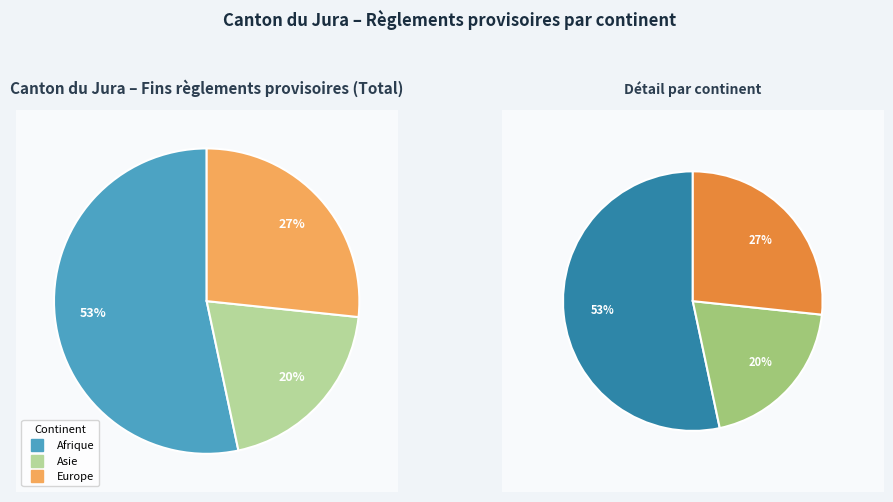

To the nearest percent, what is the combined percentage of Europe and Afrique?

80%